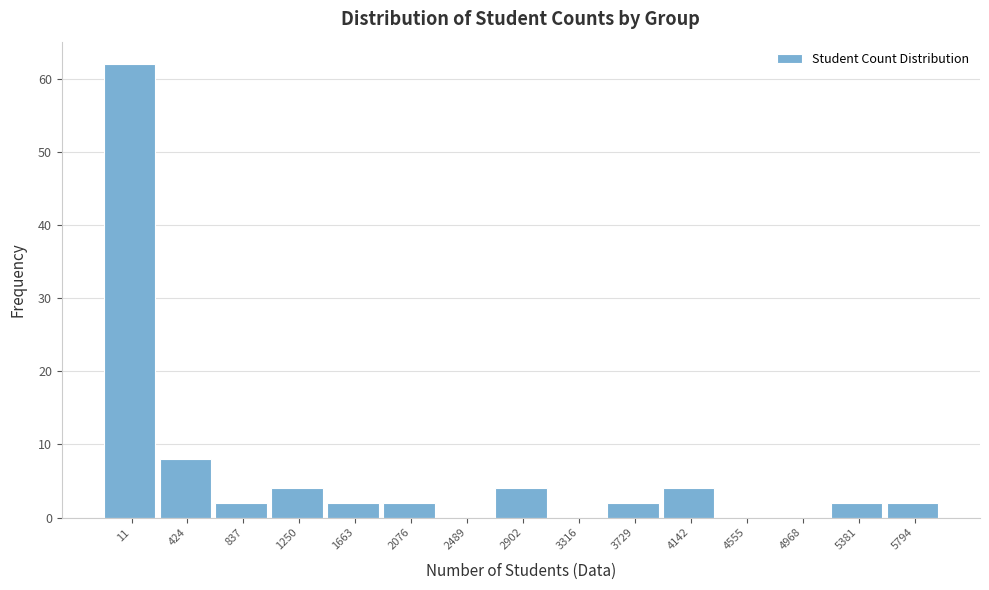

Reading right to left, what are all the values shown in this chart?

5794=2	5381=2	4968=0	4555=0	4142=4	3729=2	3316=0	2902=4	2489=0	2076=2	1663=2	1250=4	837=2	424=8	11=62